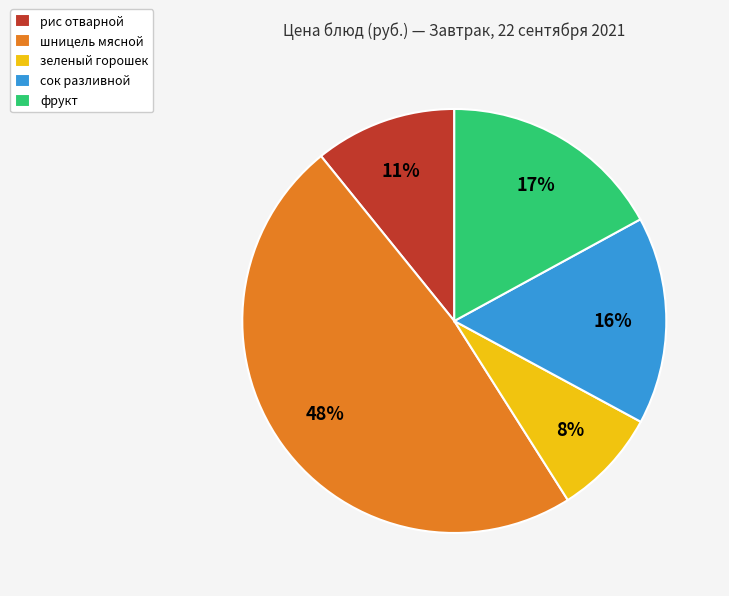

To the nearest percent, what is the average slice percentage?

20%